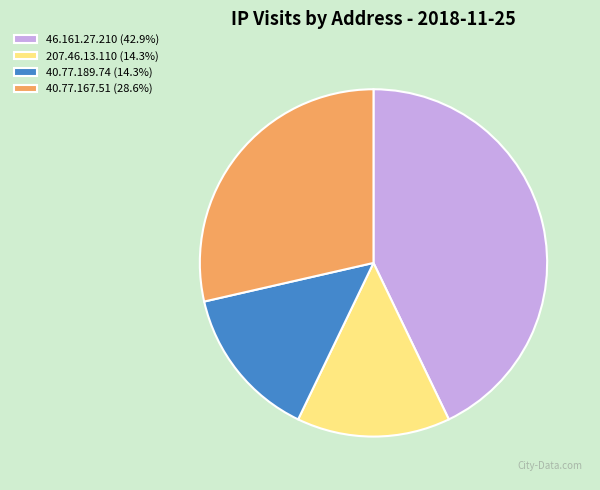

Combined, do 46.161.27.210 and 207.46.13.110 account for over 50%?

Yes